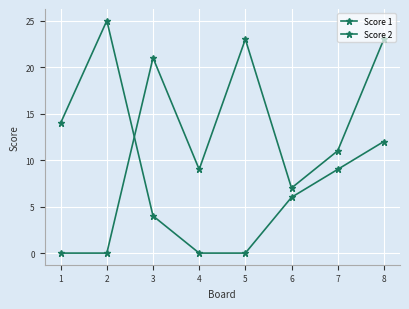

Reading right to left, transcribe all the data shown in this chart.

Score 1: 23	11	7	23	9	21	0	0
Score 2: 12	9	6	0	0	4	25	14